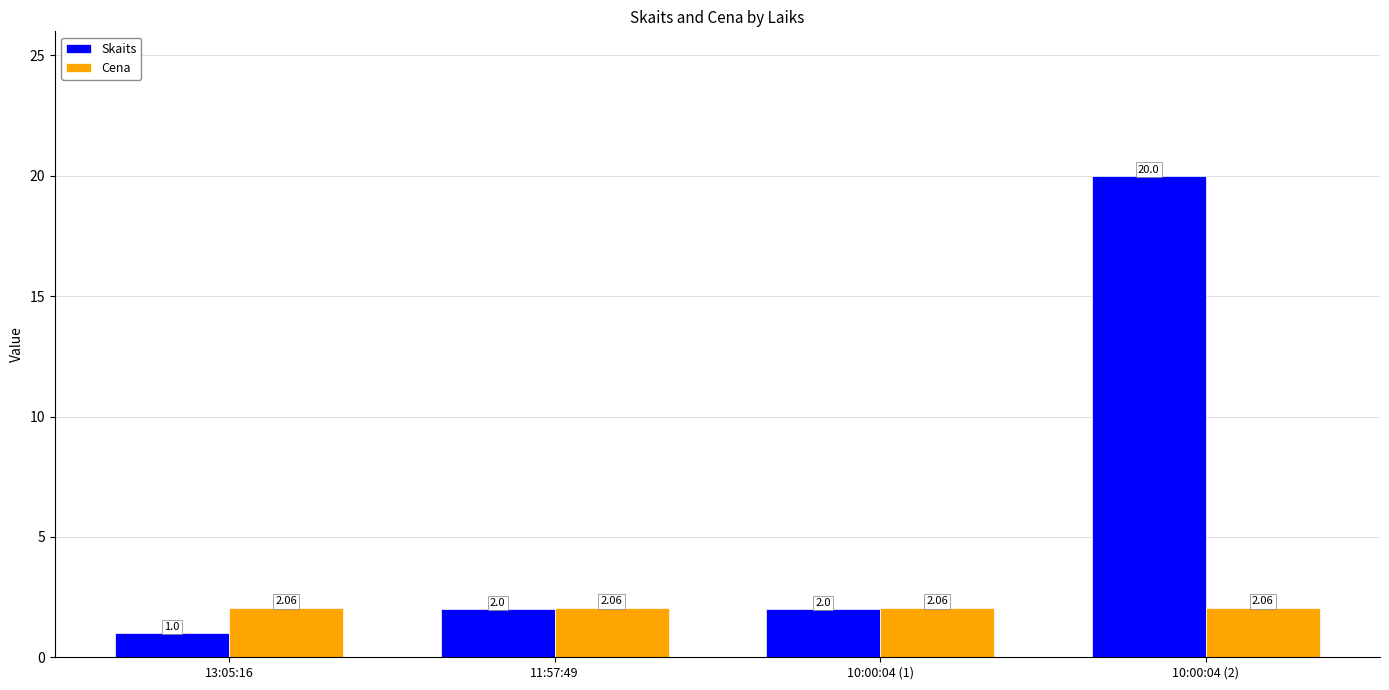

Which series has the widest spread of values?

Skaits